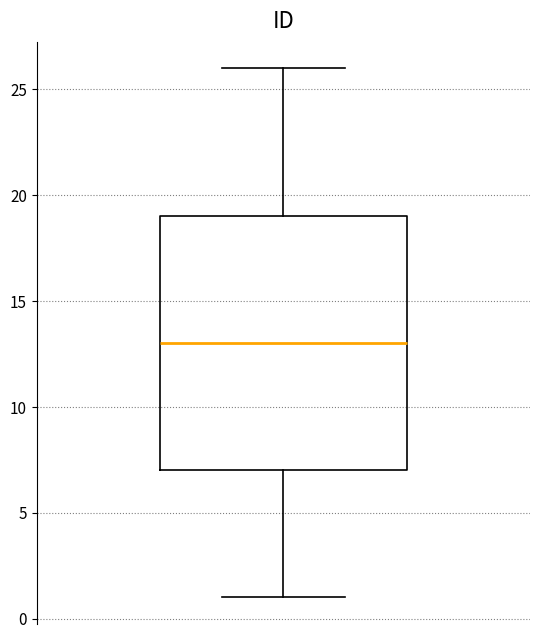

Read this box plot against the y-axis: the position of the median line, the range covered by the box, and the ends of both whiskers. The values are not printed on the chart, so give them approximately, as read against the axis.

median 13, box 7 to 19, whiskers 1 to 26